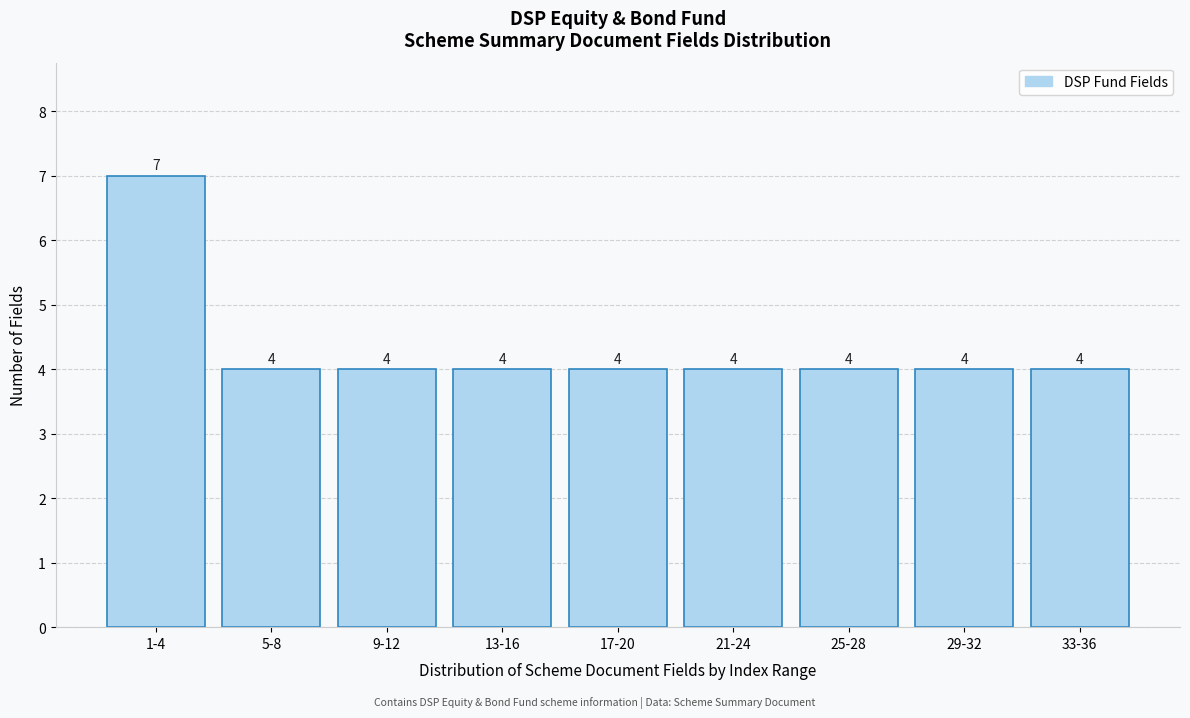

Reading right to left, extract all data points from this chart.

33-36=4	29-32=4	25-28=4	21-24=4	17-20=4	13-16=4	9-12=4	5-8=4	1-4=7